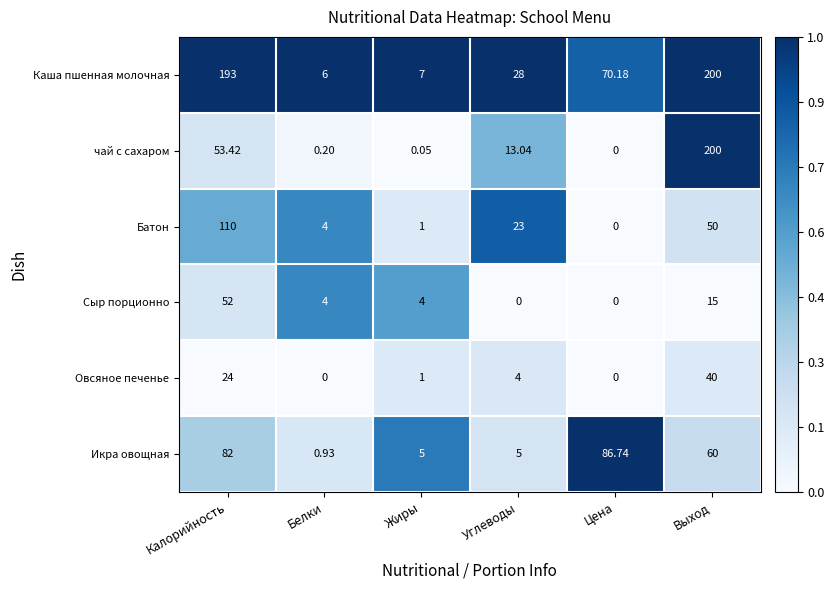

Is the value of Каша пшенная молочная at Белки greater than the value of чай с сахаром at Белки?

Yes